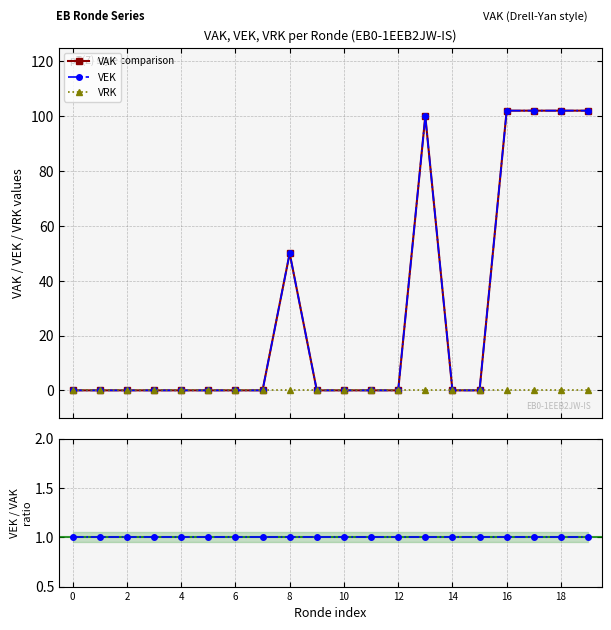

True or false: VEK has a value of -36 at 0.

False